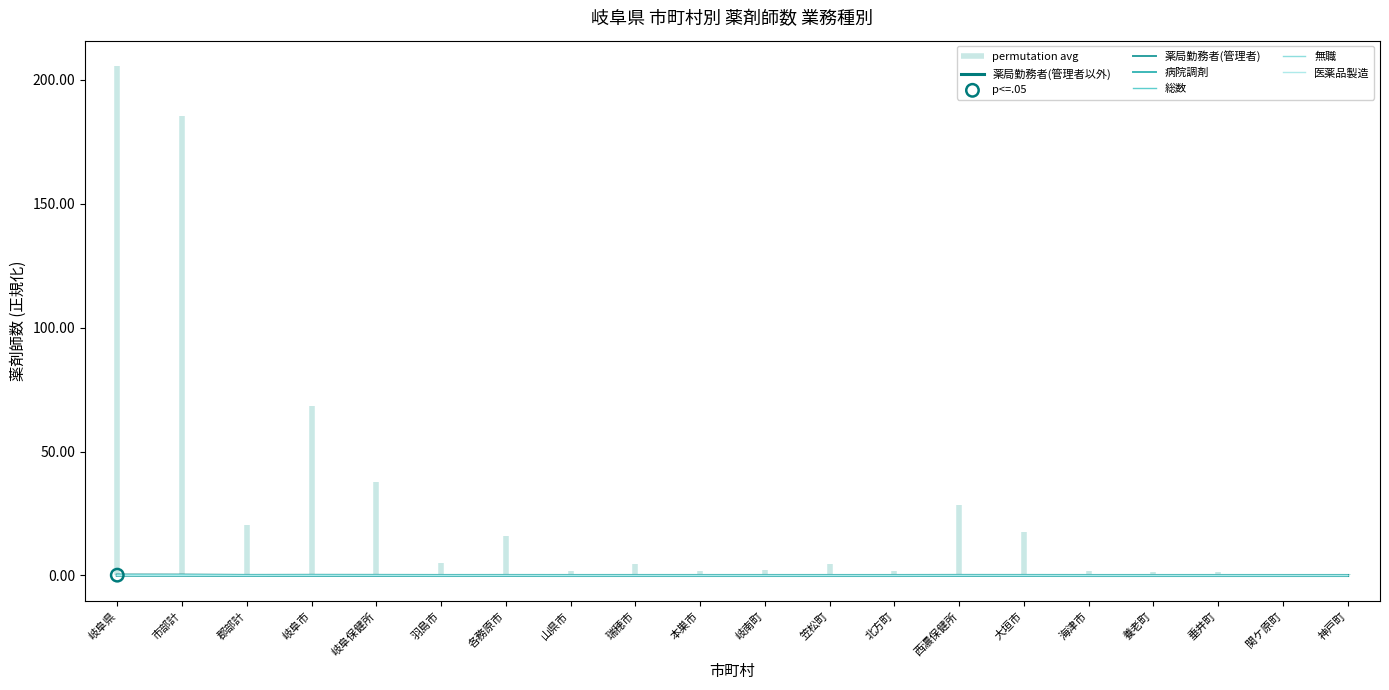

What are all the series names shown in the legend?

薬局勤務者(管理者以外), 薬局勤務者(管理者), 病院調剤, 総数, 無職, 医薬品製造